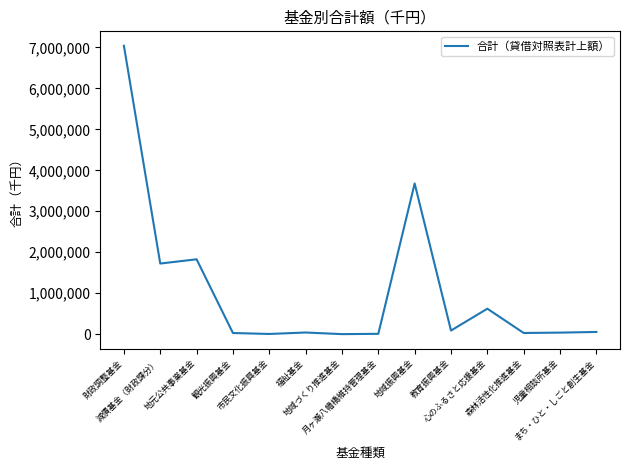

What is the greatest value displayed?

7040749